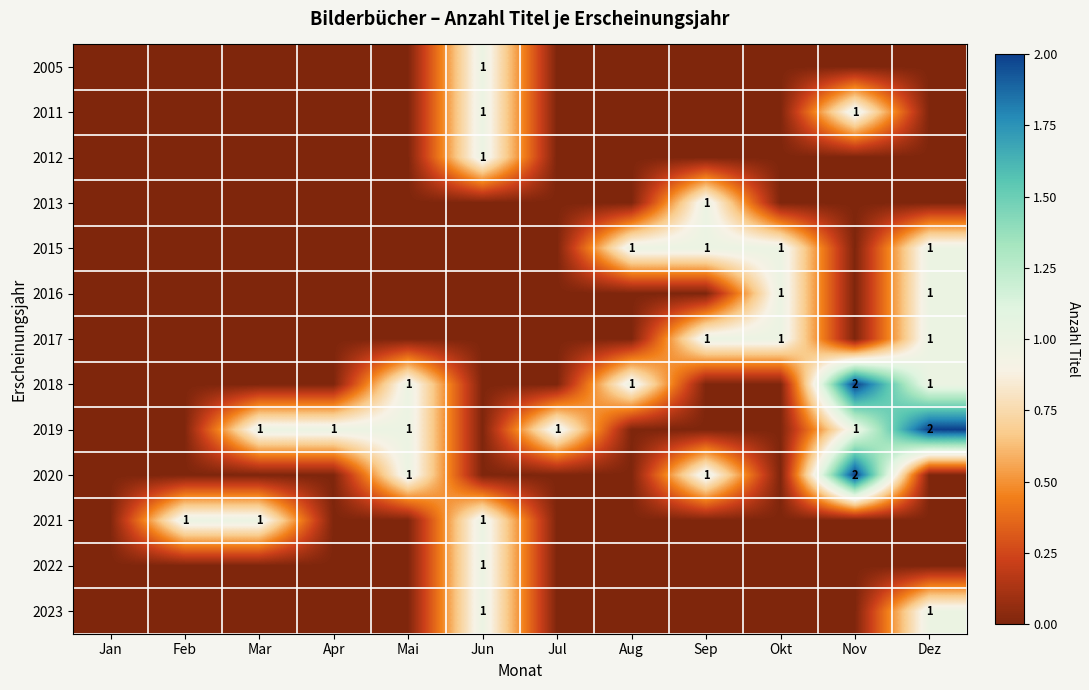

The value of 2019 at Jul is 2. True or false?

False